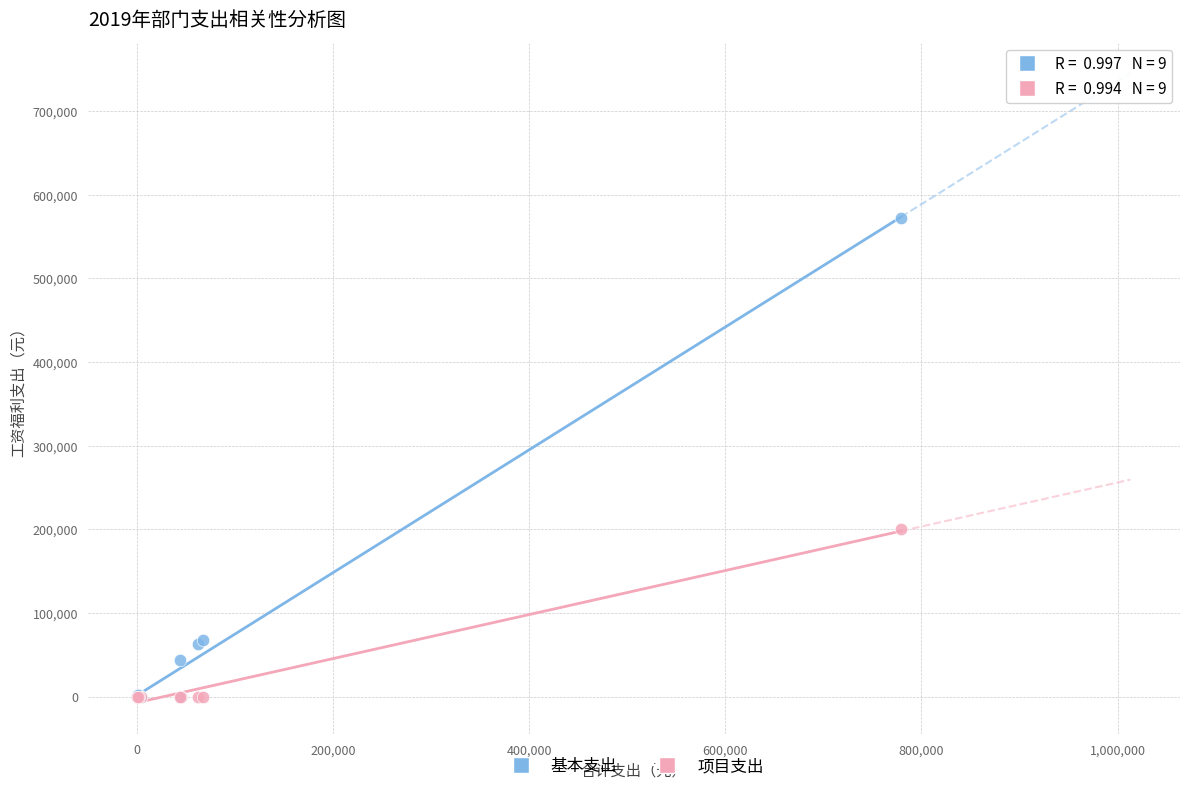

In the 基本支出 series, what Y value is closest to 286074?

67577.8